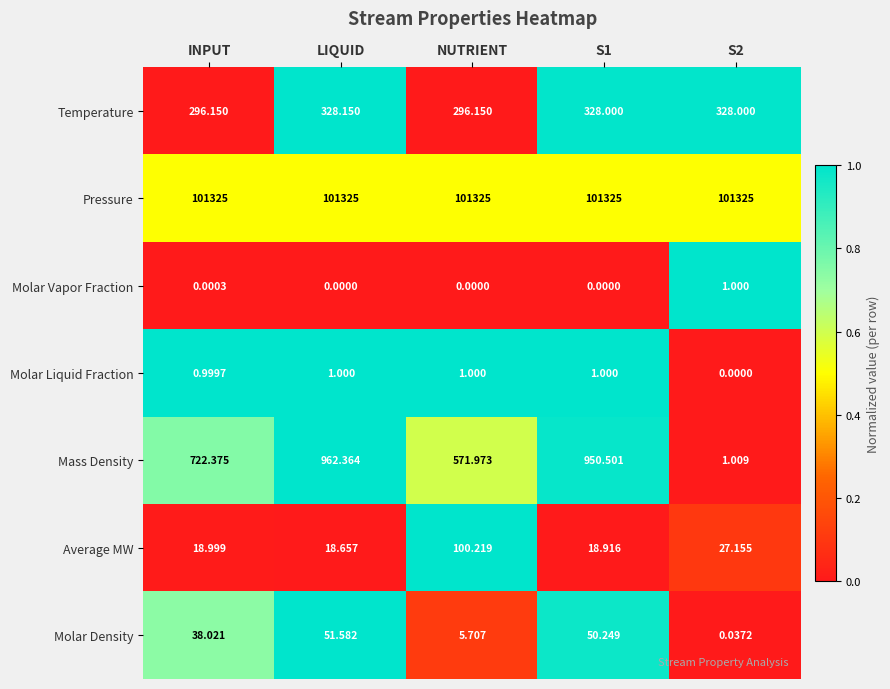

At which category is the sum across all series the highest?

LIQUID